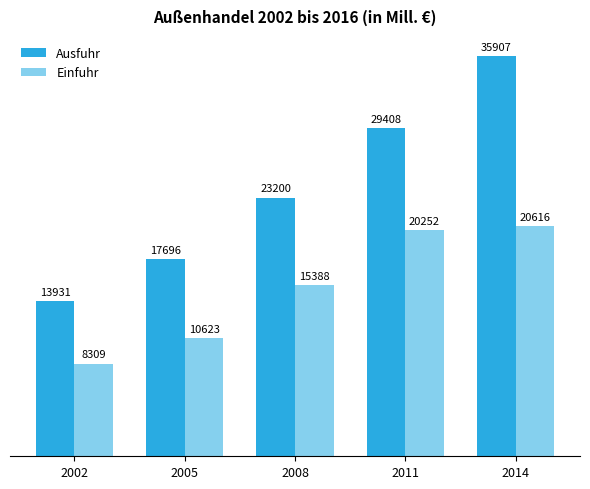

What is the spread (max minus min) of values at 2011?

9155.5